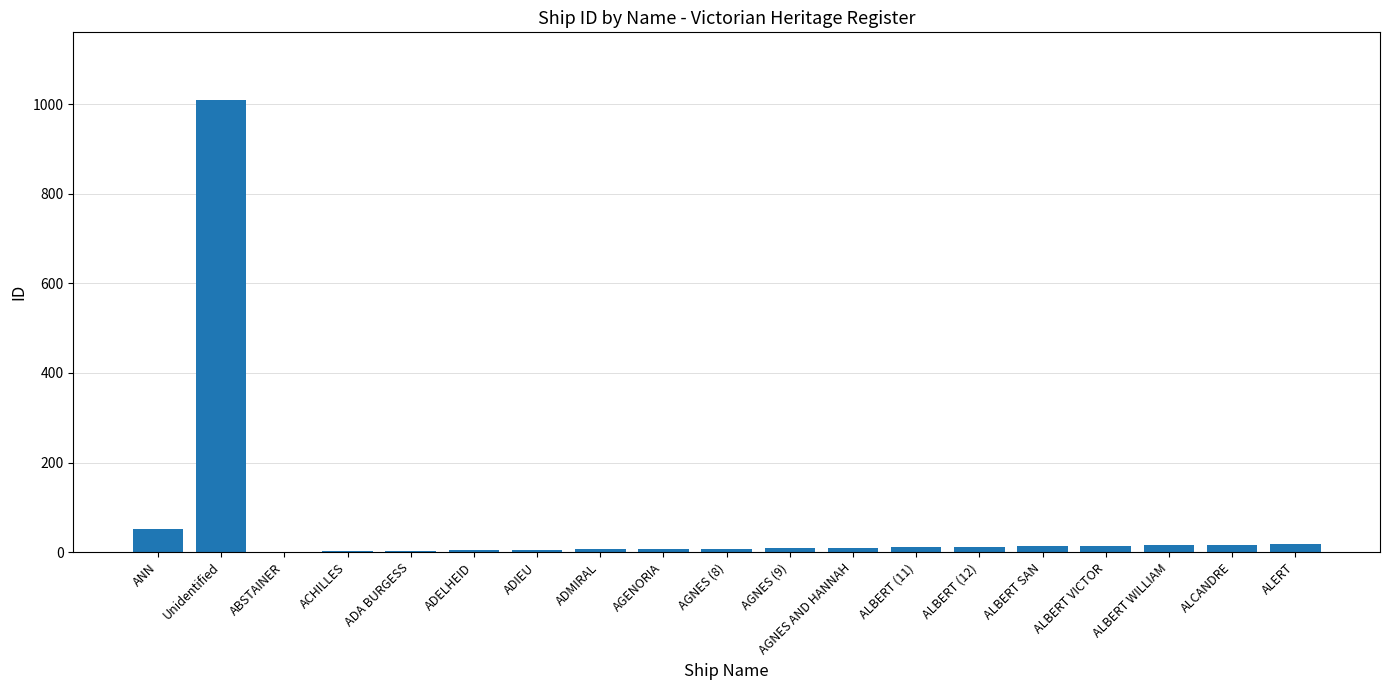

What is the maximum value shown in the chart?

1009